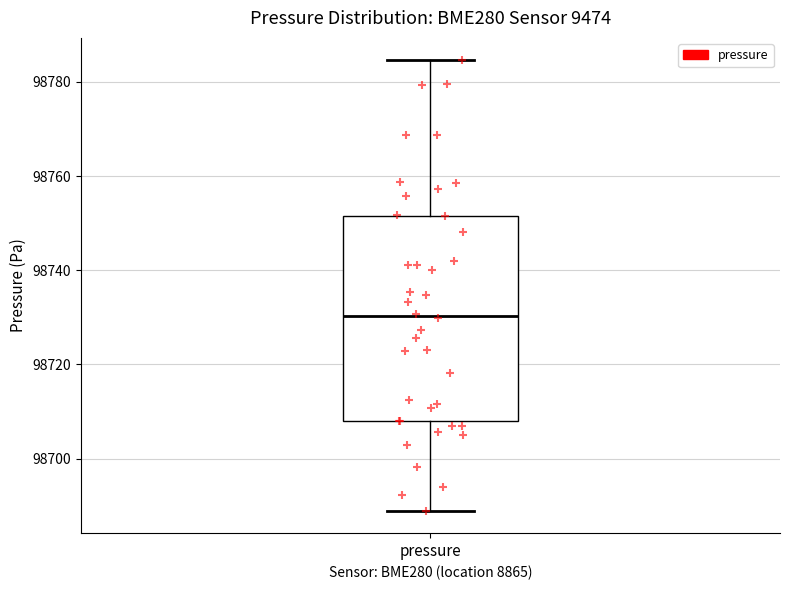

Read this box plot against the y-axis: the position of the median line, the range covered by the box, and the ends of both whiskers. The values are not printed on the chart, so give them approximately, as read against the axis.

median 98730, box 98708 to 98752, whiskers 98688 to 98784